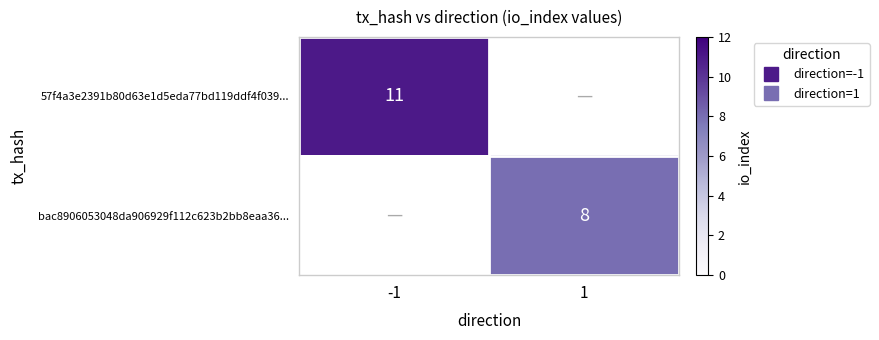

How many distinct data groups are displayed?

2